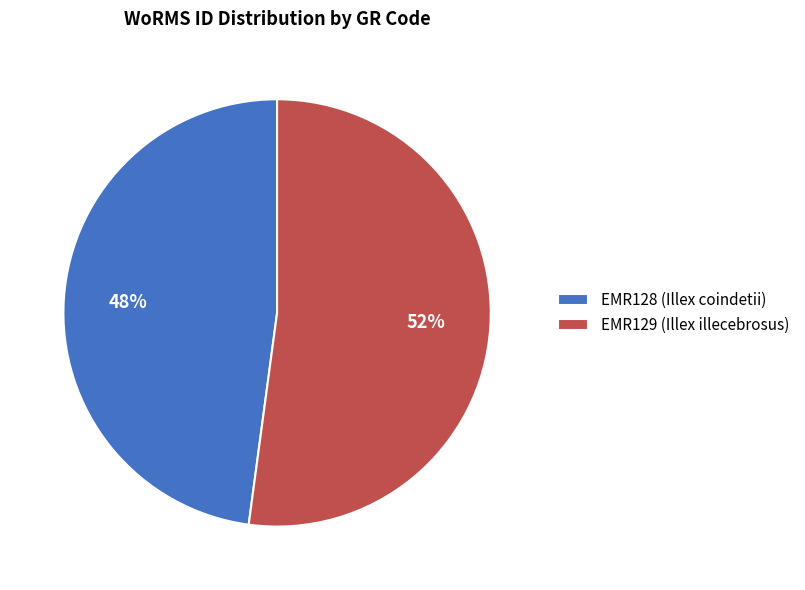

Count the number of slices in the pie.

2